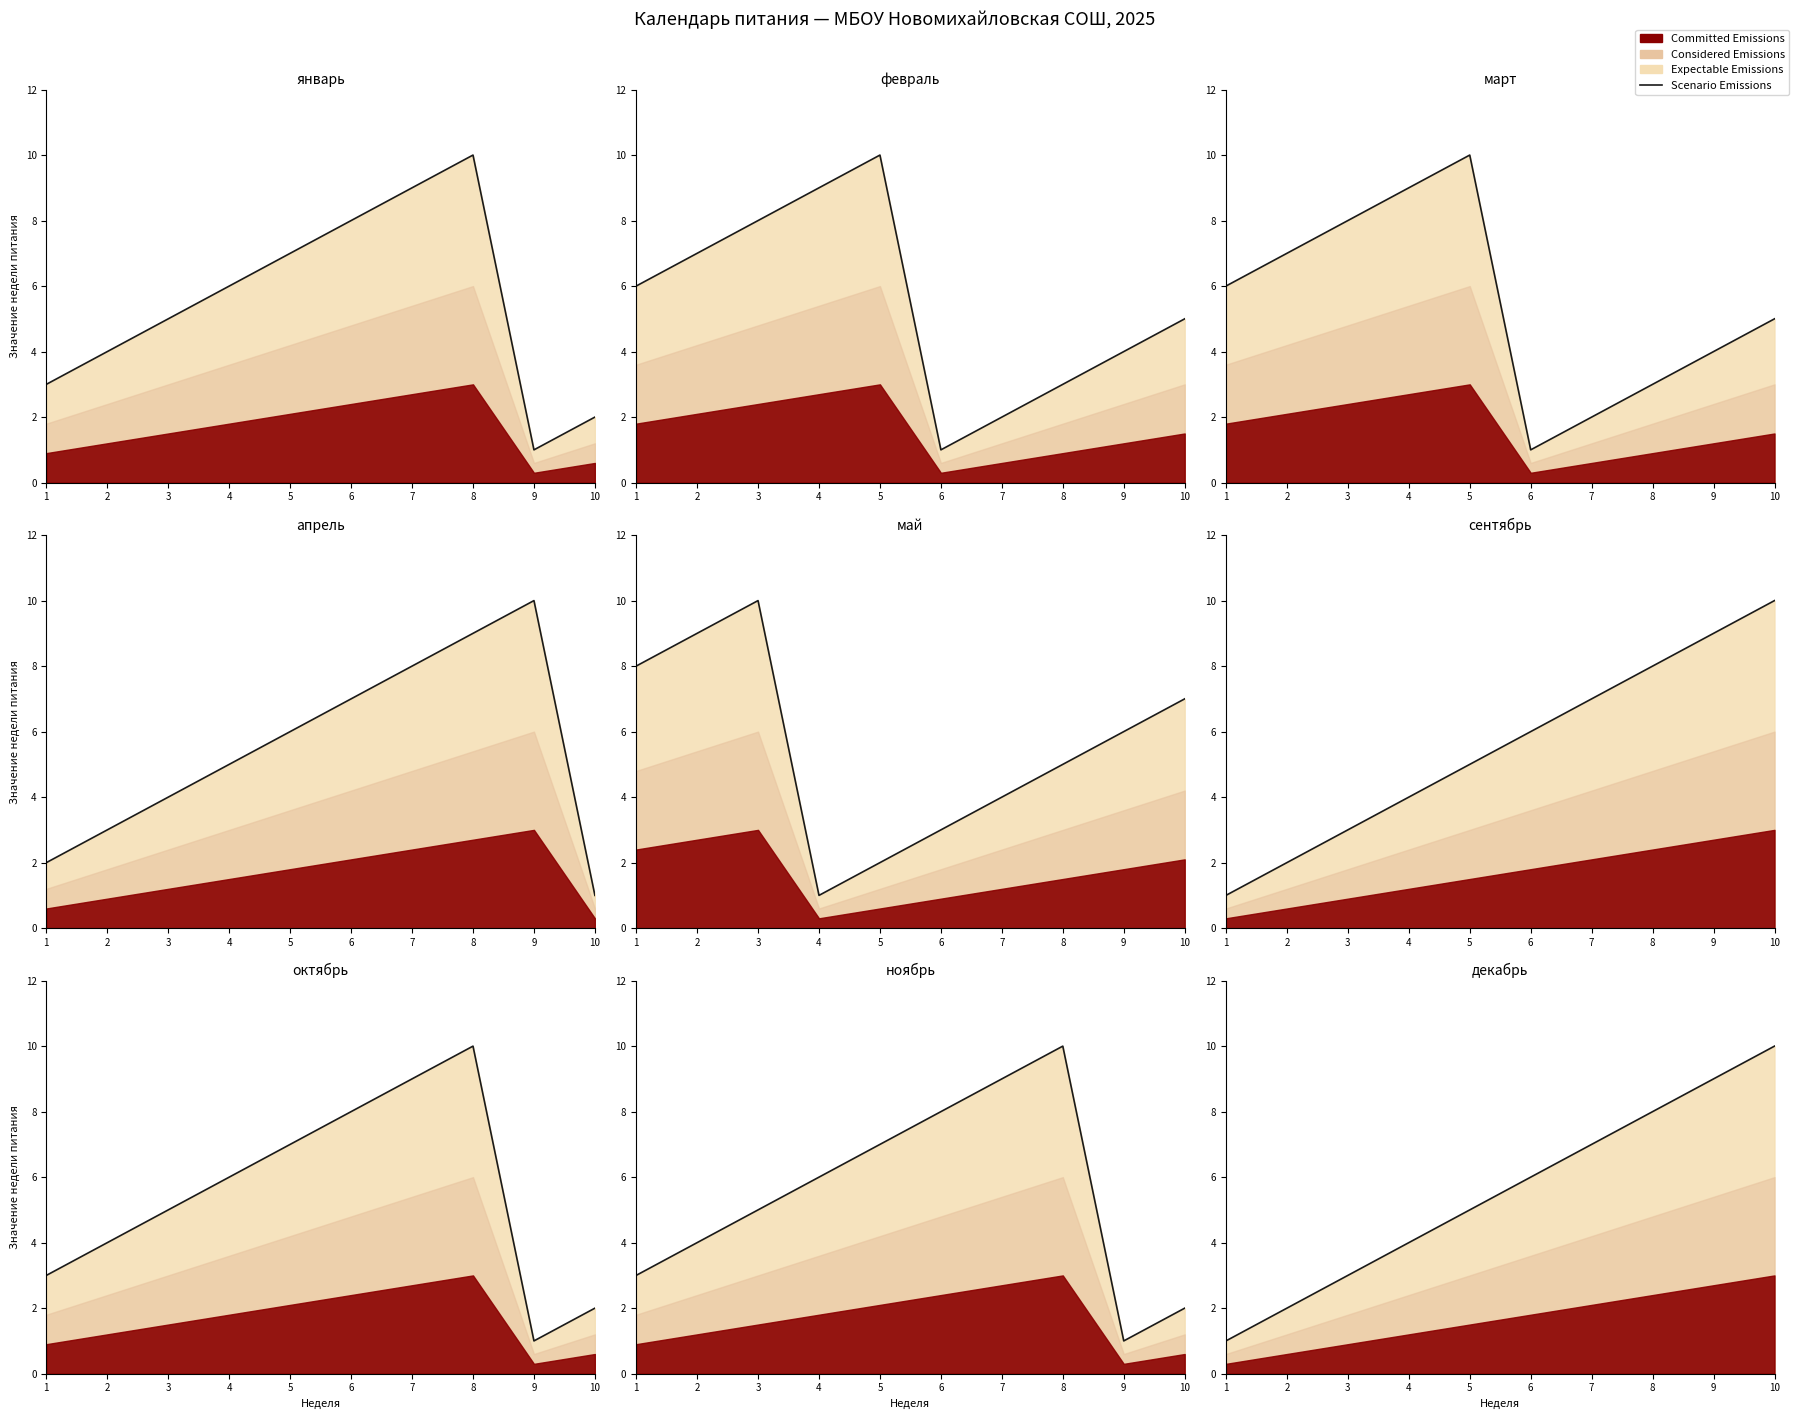

The chart shows a value of 15 at 10. True or false?

False